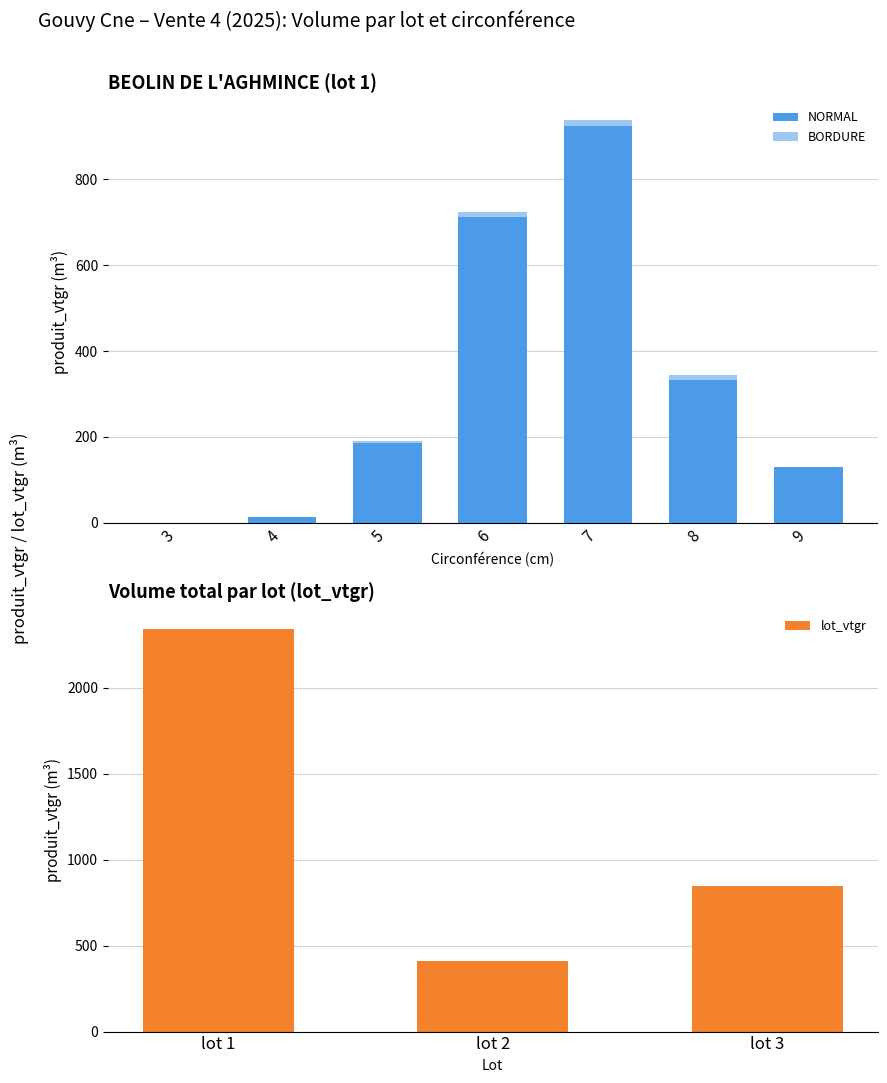

At which label is lot_vtgr closest to 1376?

lot 3